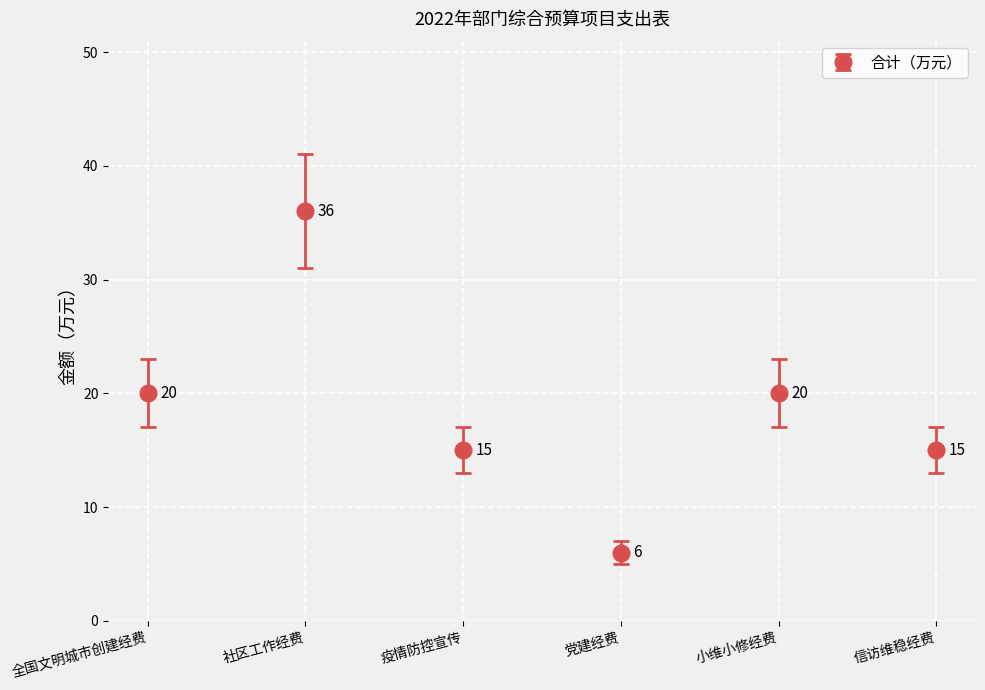

What is the value of the 2nd point from the left?

36